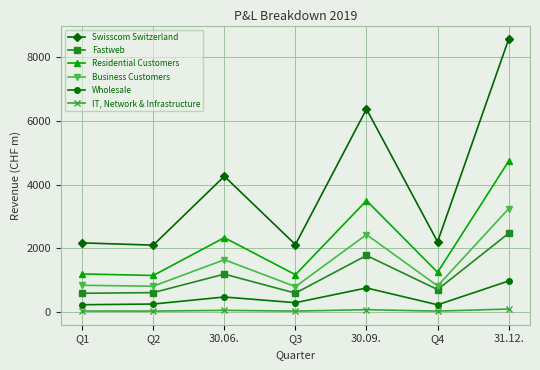

List the series in order of their peak value, highest first.

Swisscom Switzerland, Residential Customers, Business Customers, Fastweb, Wholesale, IT, Network & Infrastructure